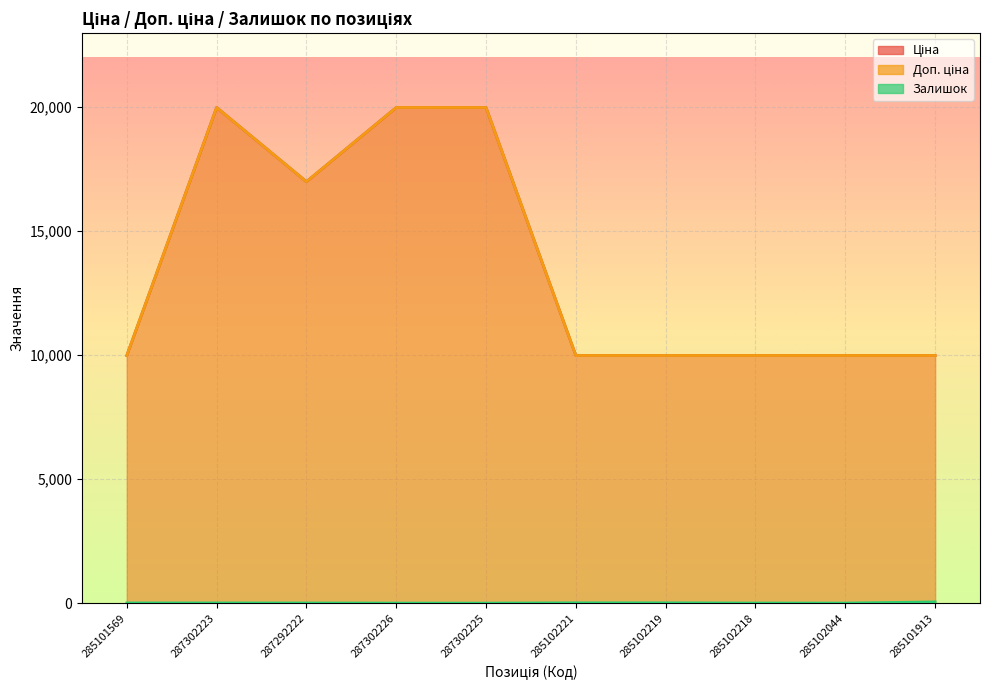

Is the value of Залишок at 285101569 greater than the value of Ціна at 287302225?

No